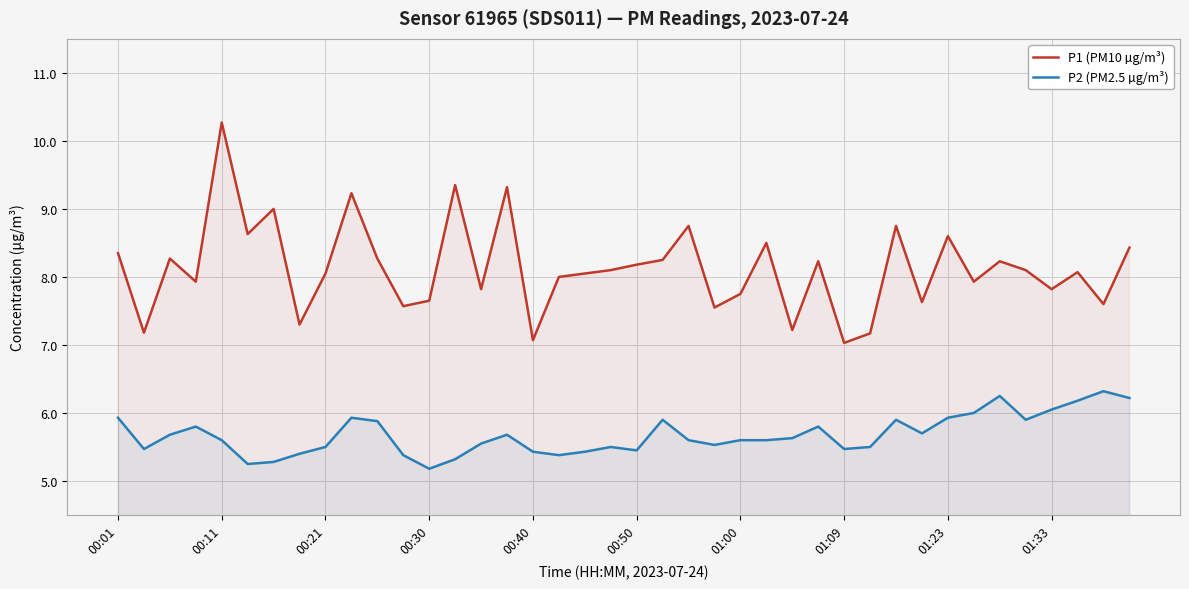

Does the chart display data point markers on the line(s)?

No